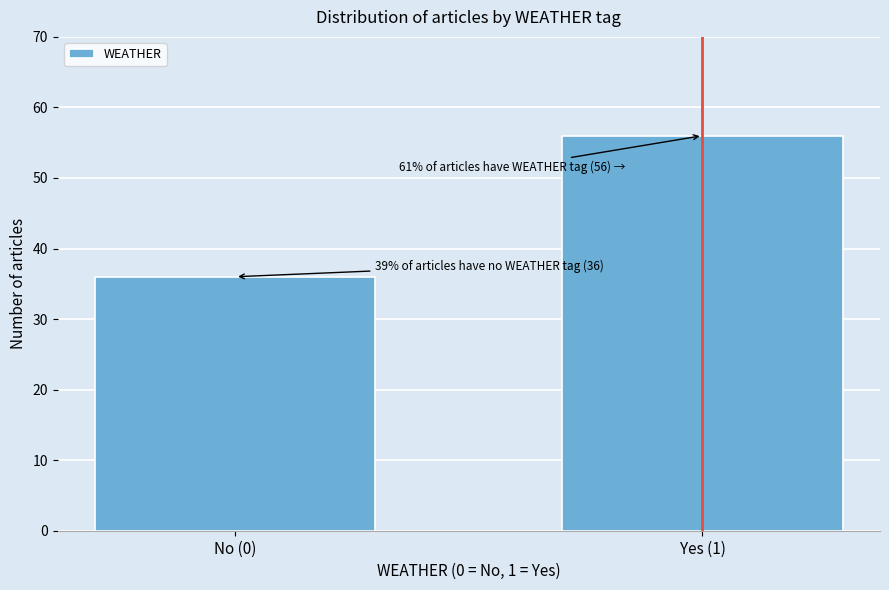

Reading left to right, what are all the values shown in this chart?

36	56